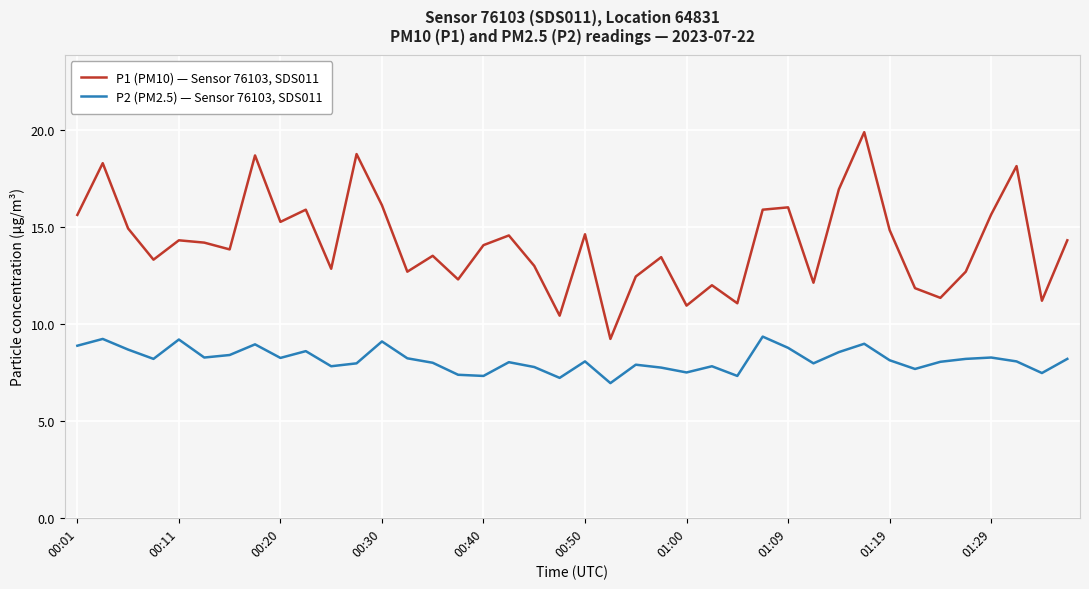

What is the minimum value shown in the chart?

7.0